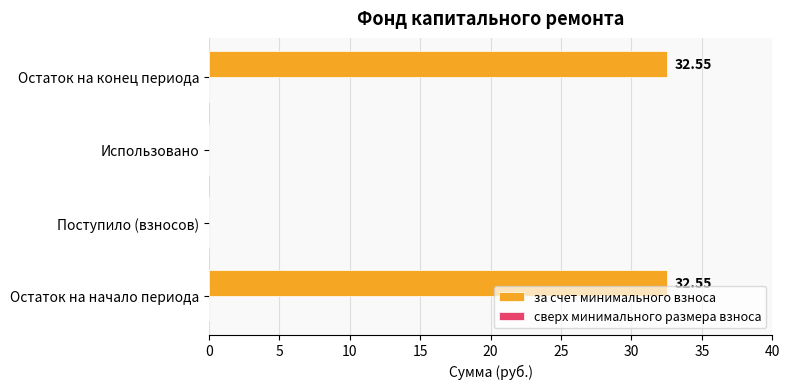

What is the sum of all values?

65.1